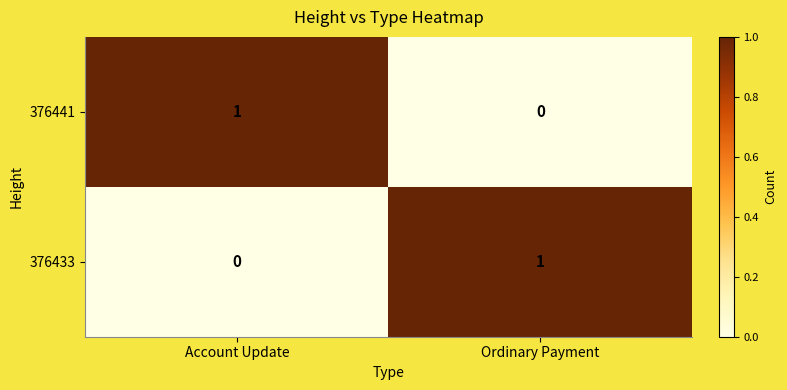

At which label does 376441 reach its minimum?

Ordinary Payment